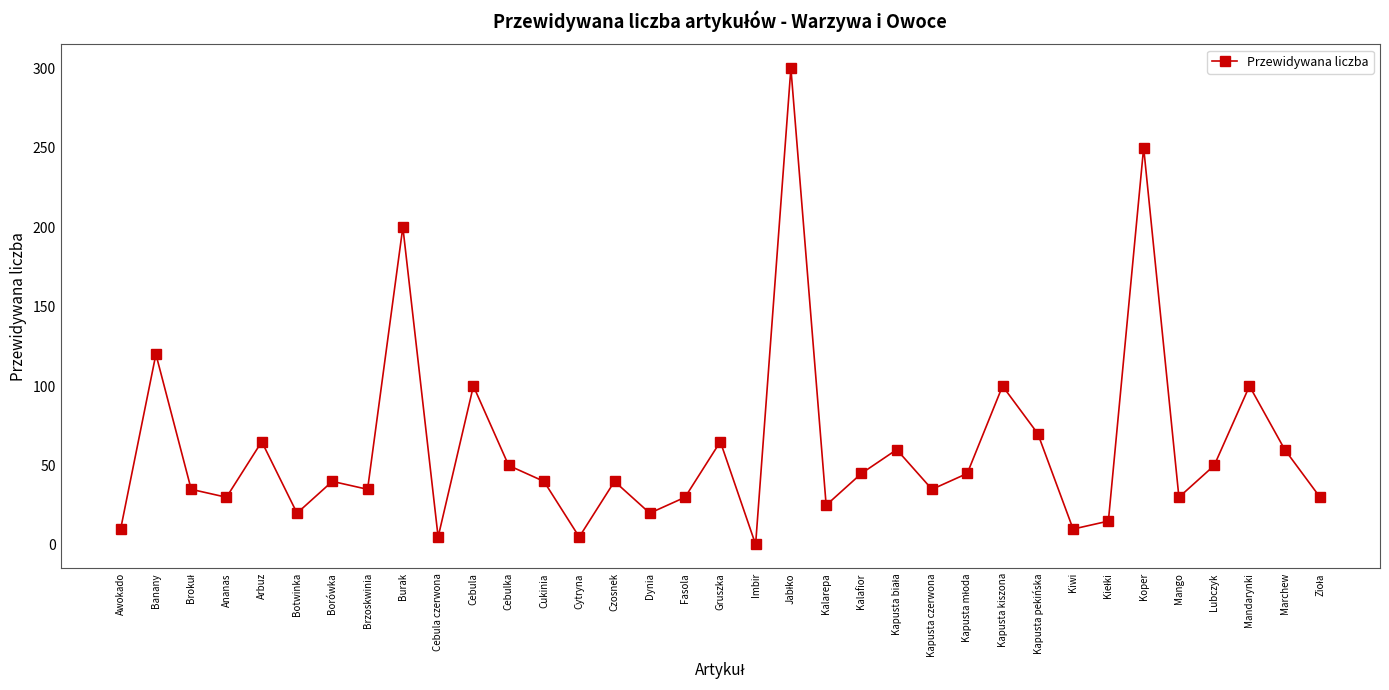

What is the difference between the second highest and second lowest values?

245.0